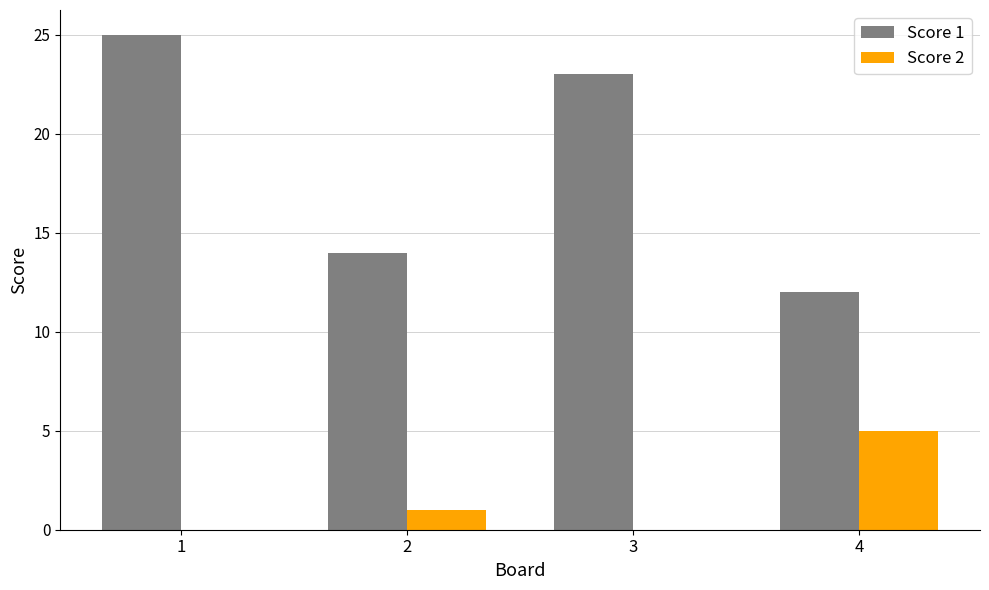

How many groups of bars are there?

4